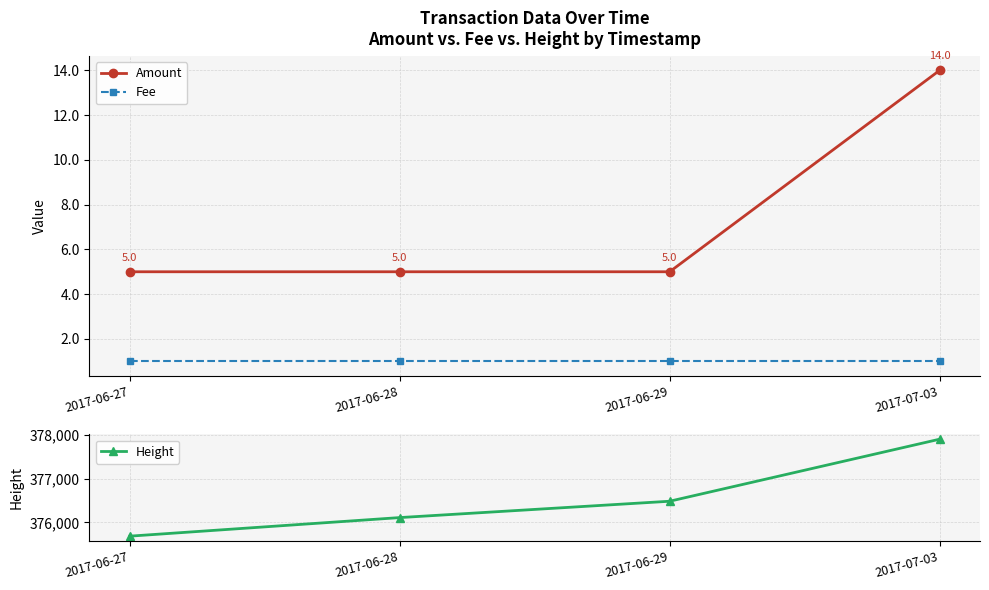

What is the average value of the Fee series?

1